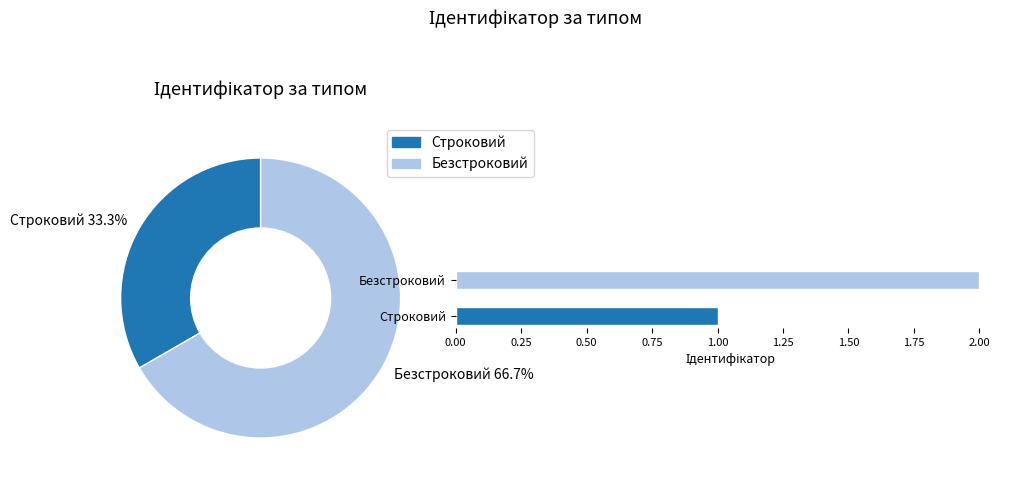

Is the sum of Безстроковий and Строковий greater than half?

Yes